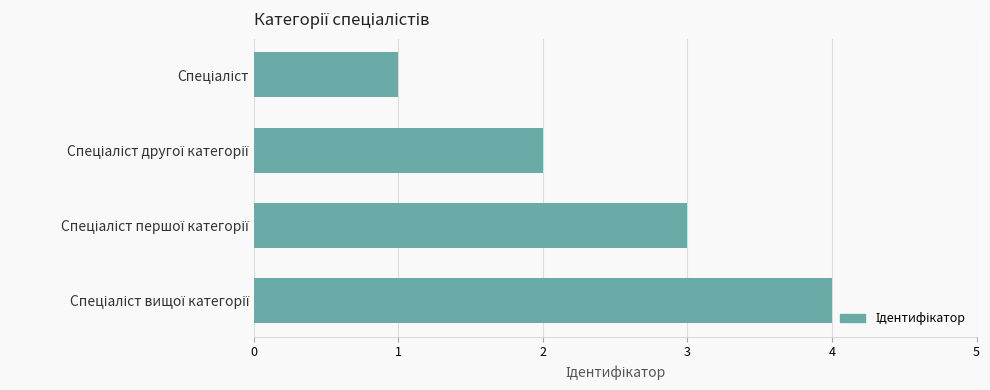

How many bars are there in total?

4